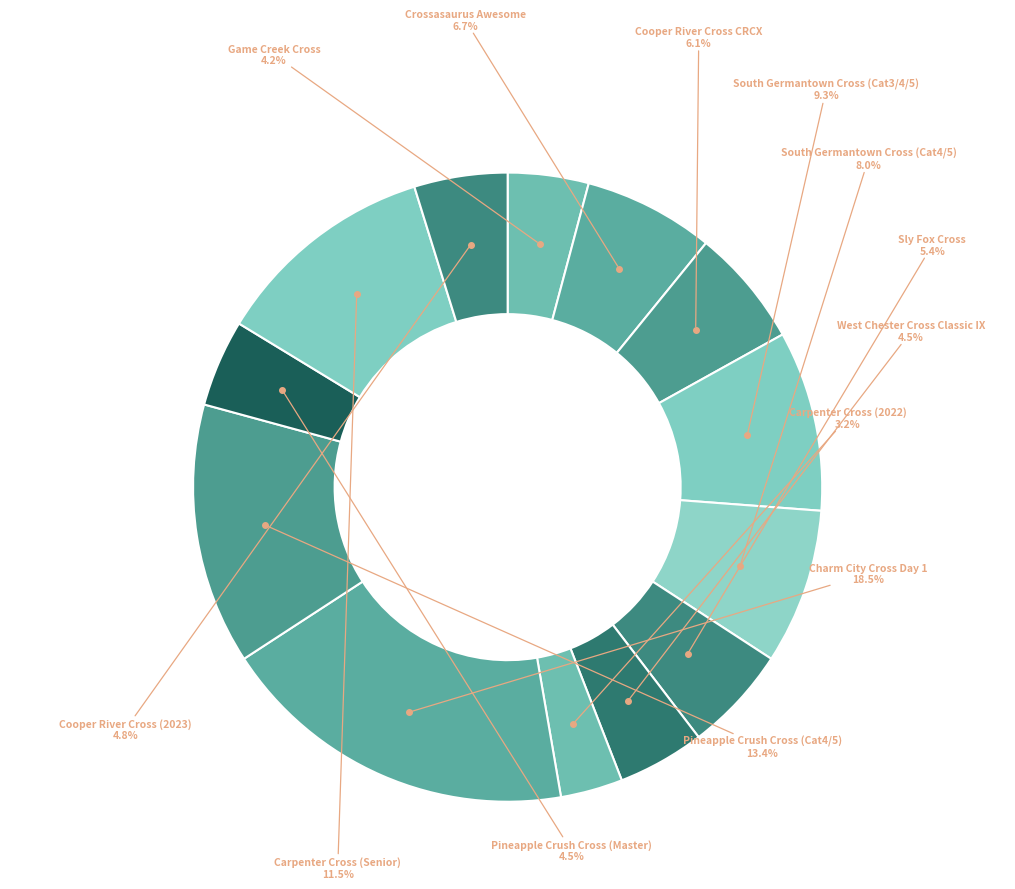

Count the number of slices in the pie.

13